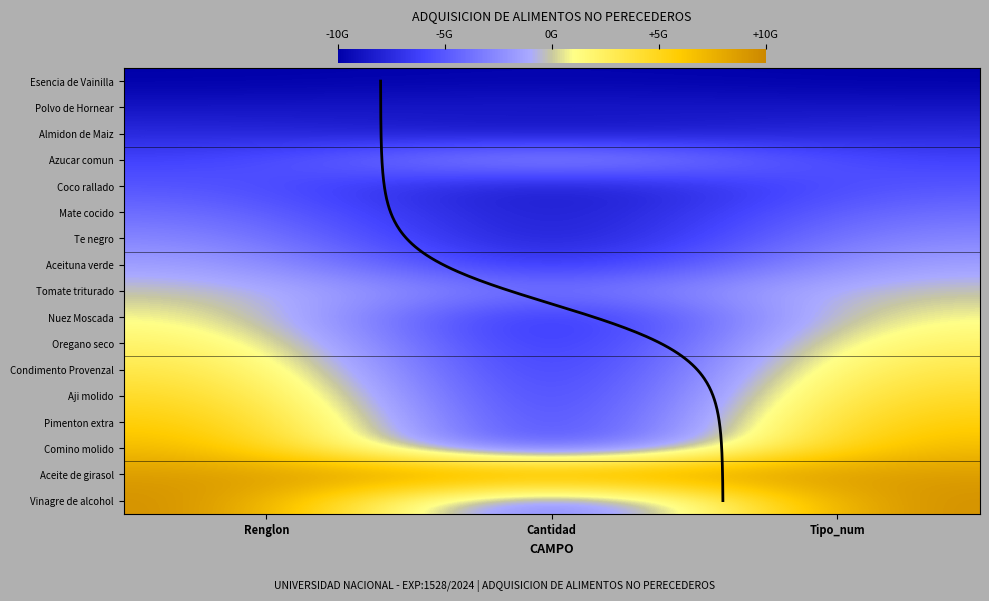

At which label is Esencia de Vainilla closest to -4?

Renglon